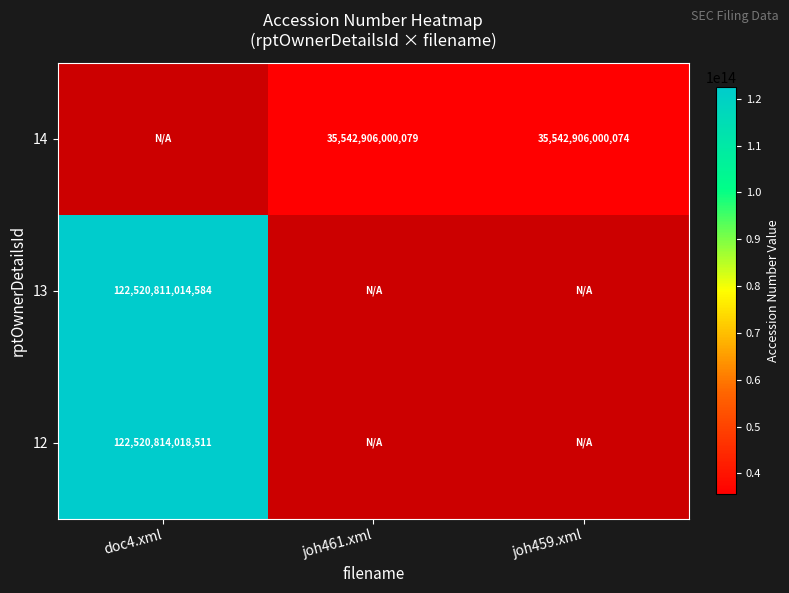

Is it true that 13 equals 55702768880919 at doc4.xml?

False